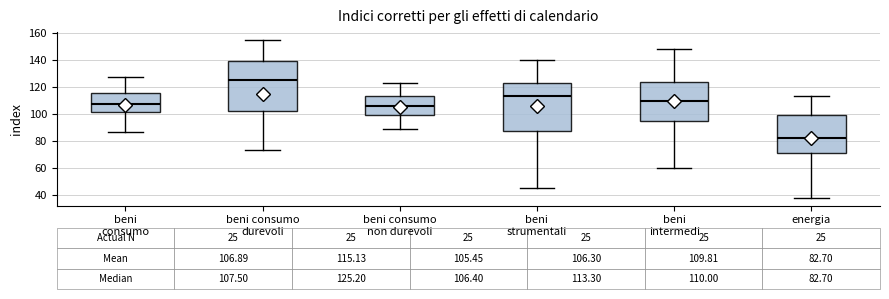

Comparing the boxes themselves (not the whiskers), which one is the tallest?

beni consumo durevoli